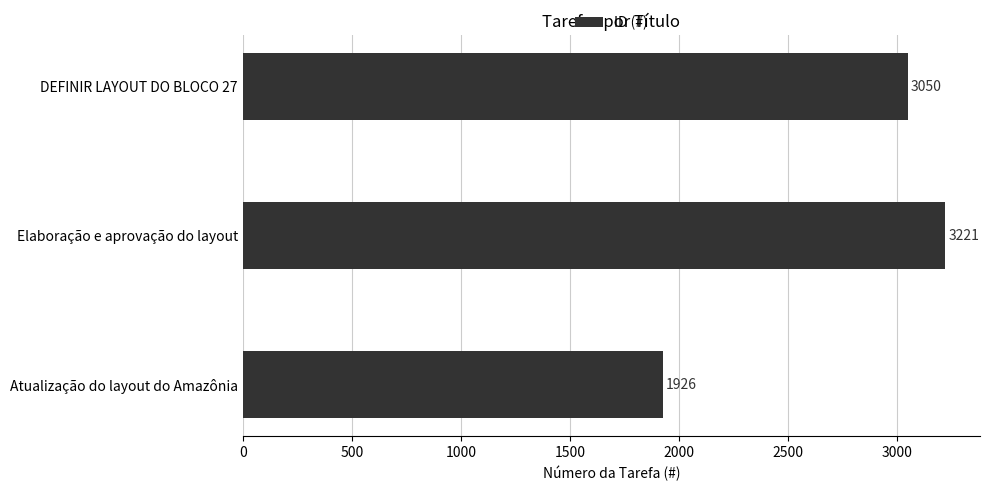

Does the chart contain stacked bars?

No